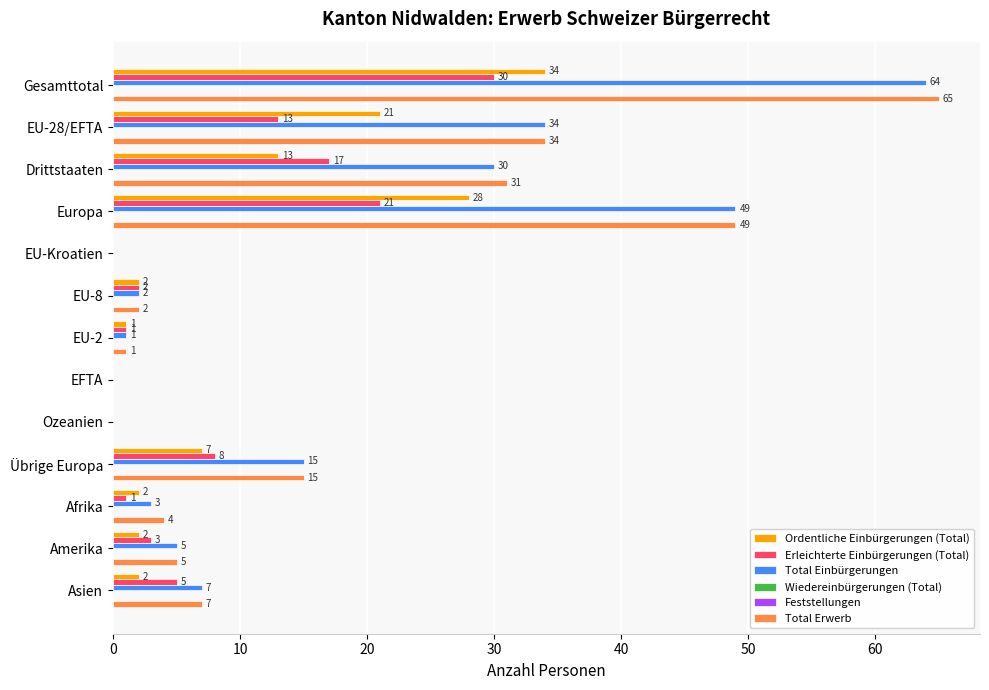

What is the difference between the maximum and second lowest values in the Total Erwerb series?

65.0